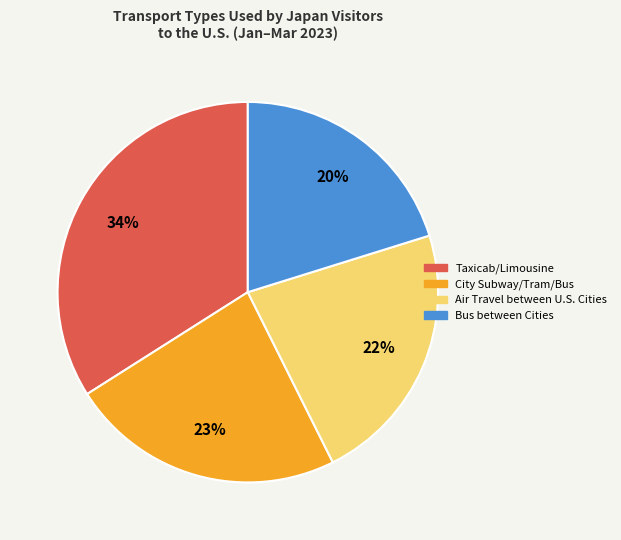

Is there a majority slice in this chart?

No